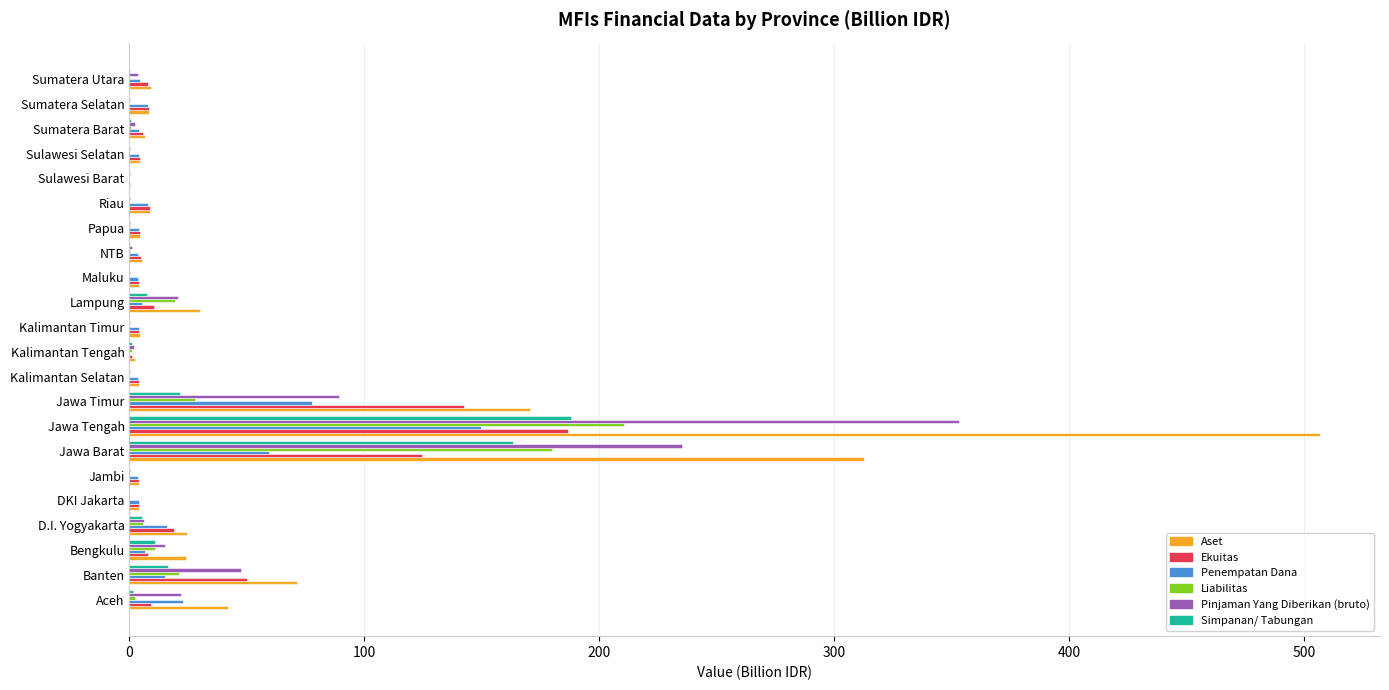

Is the value of Simpanan/ Tabungan at D.I. Yogyakarta greater than the value of Pinjaman Yang Diberikan (bruto) at Banten?

No